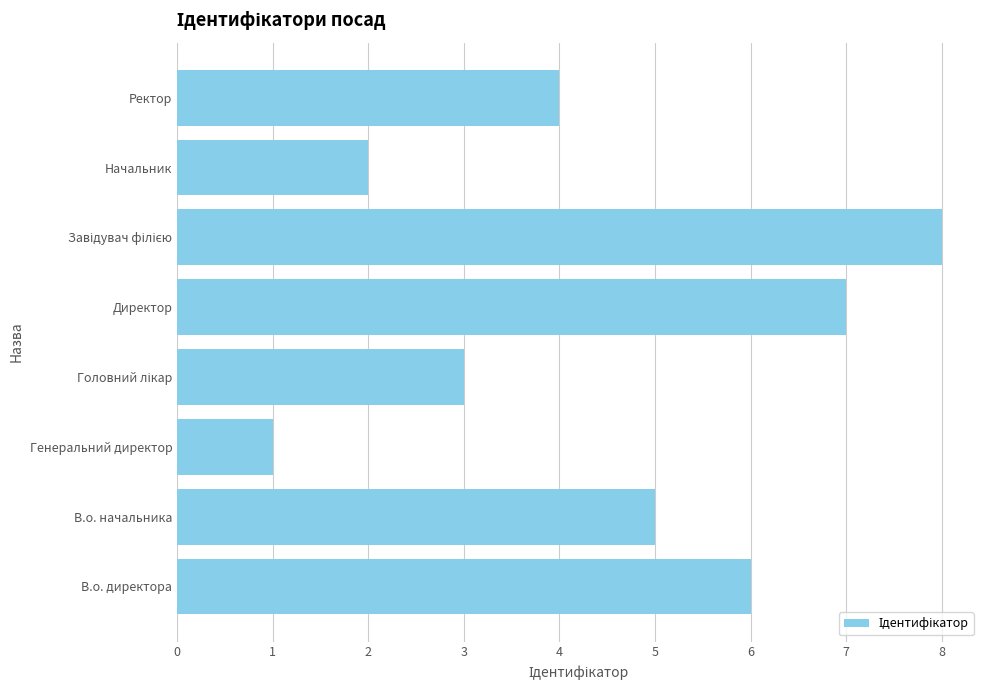

Are the bars grouped side by side (vs. stacked)?

No